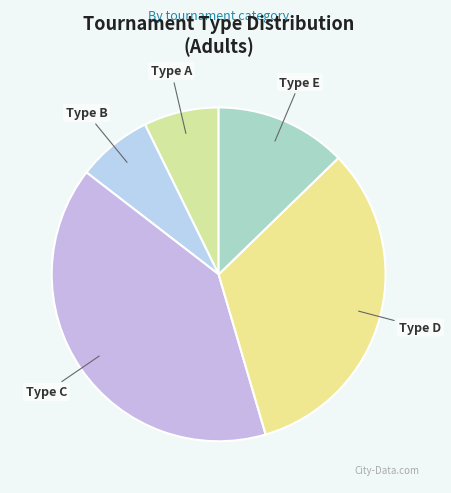

Does any single category account for the majority?

No